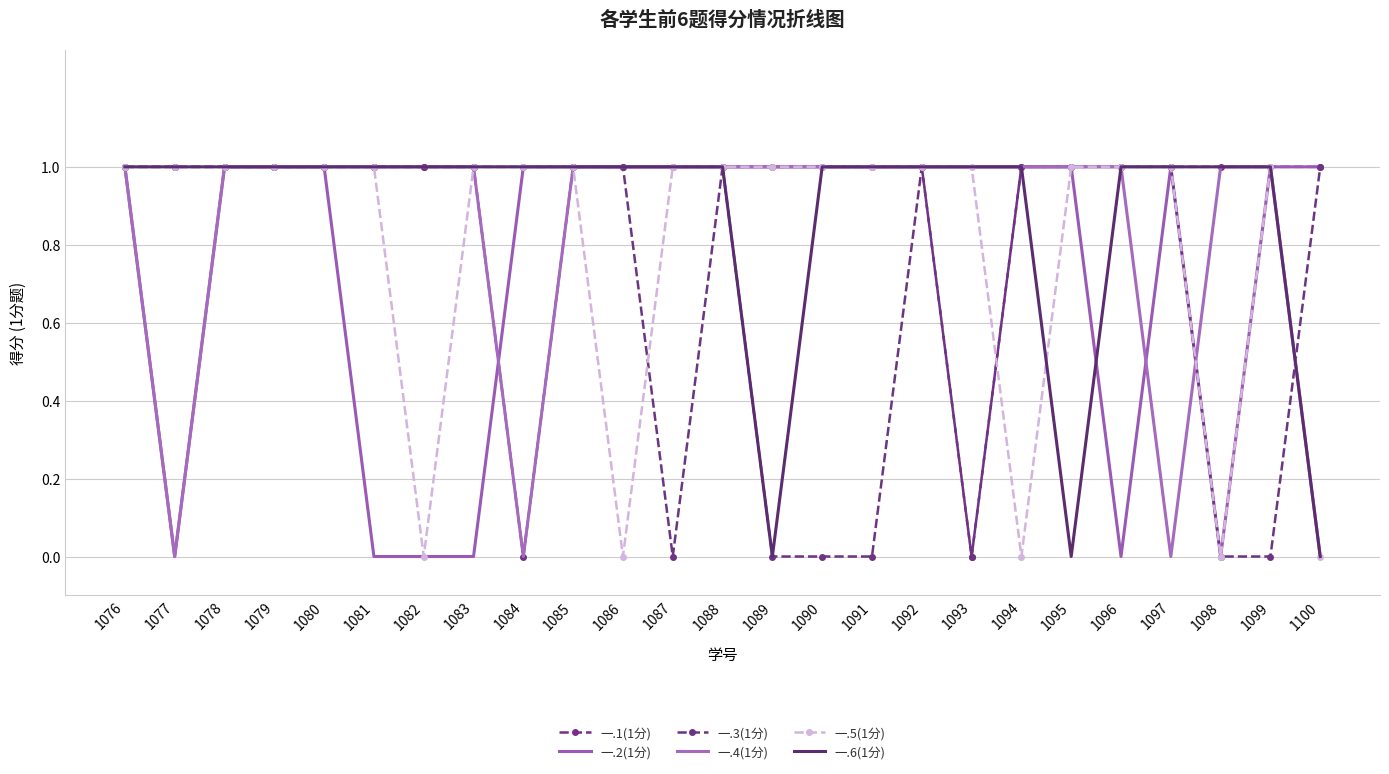

Is it true that 一.1(1分) equals 2 at 1096?

False